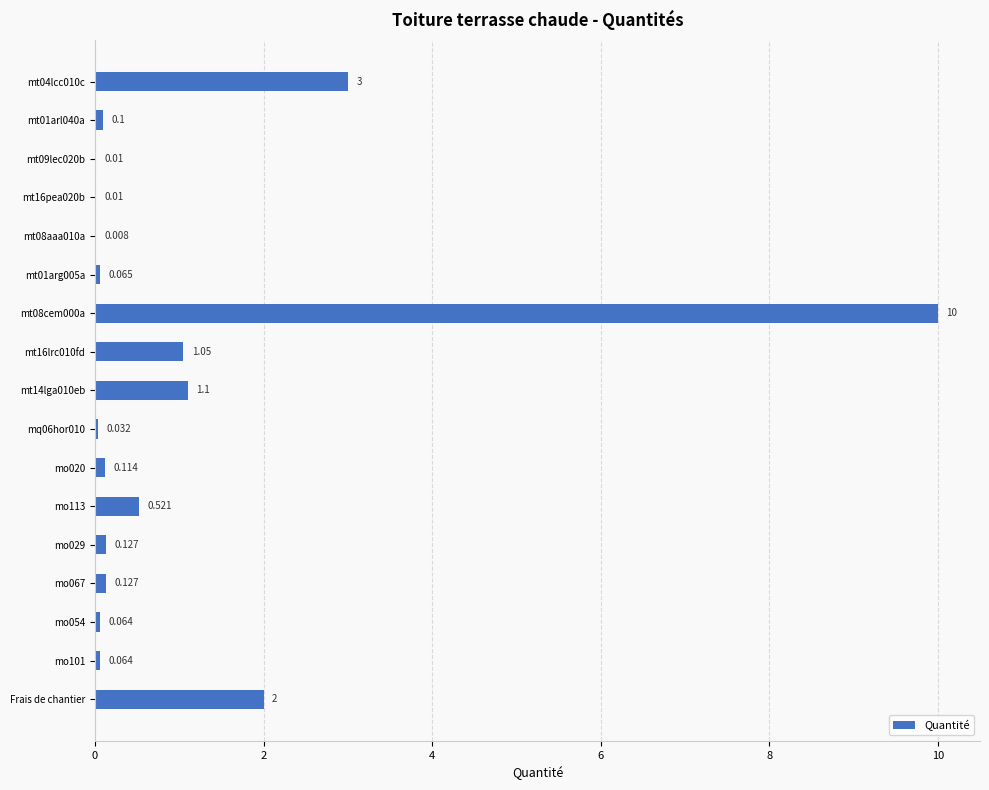

How many distinct data groups are displayed?

1